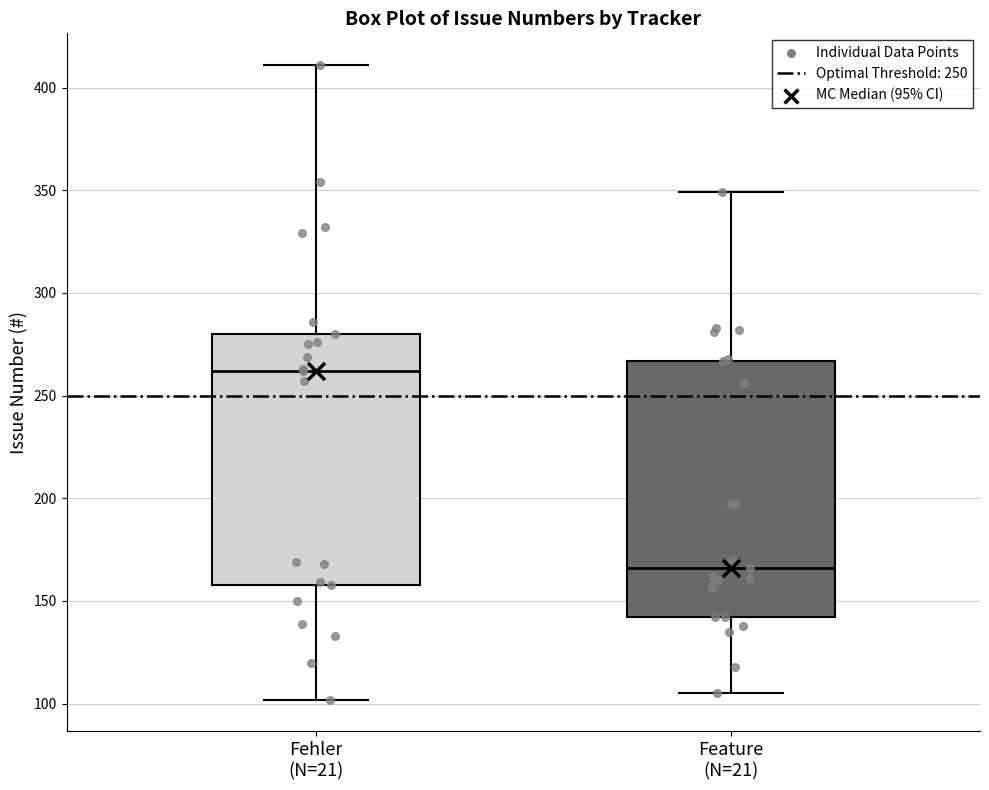

Reading left to right, read every box against the y-axis: the position of its median line, the range the box covers, and the ends of its whiskers. The values are not printed on the chart, so give them approximately, as read against the axis.

Fehler (N=21): median 260, box 160 to 280, whiskers 100 to 410
Feature (N=21): median 165, box 140 to 265, whiskers 105 to 350